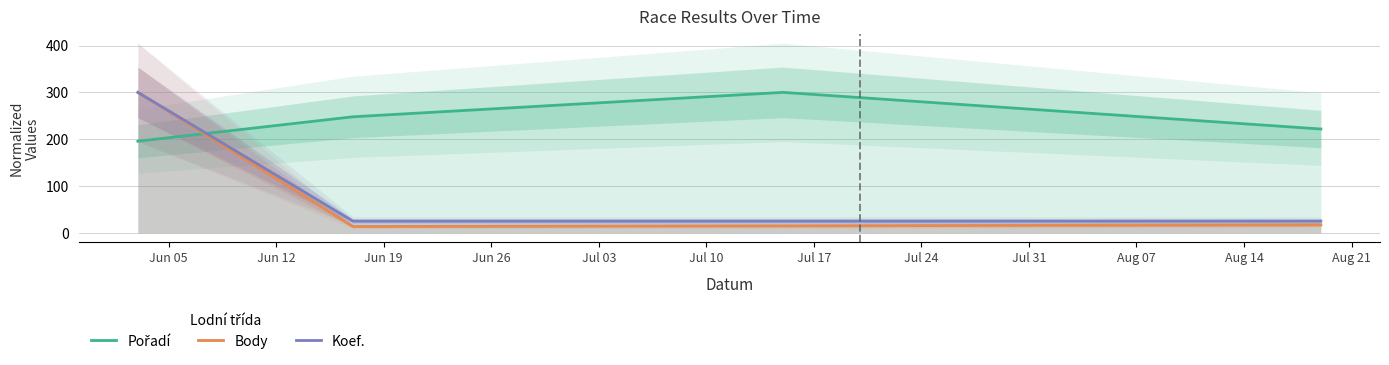

List the series in order of their peak value, highest first.

Pořadí, Body, Koef.